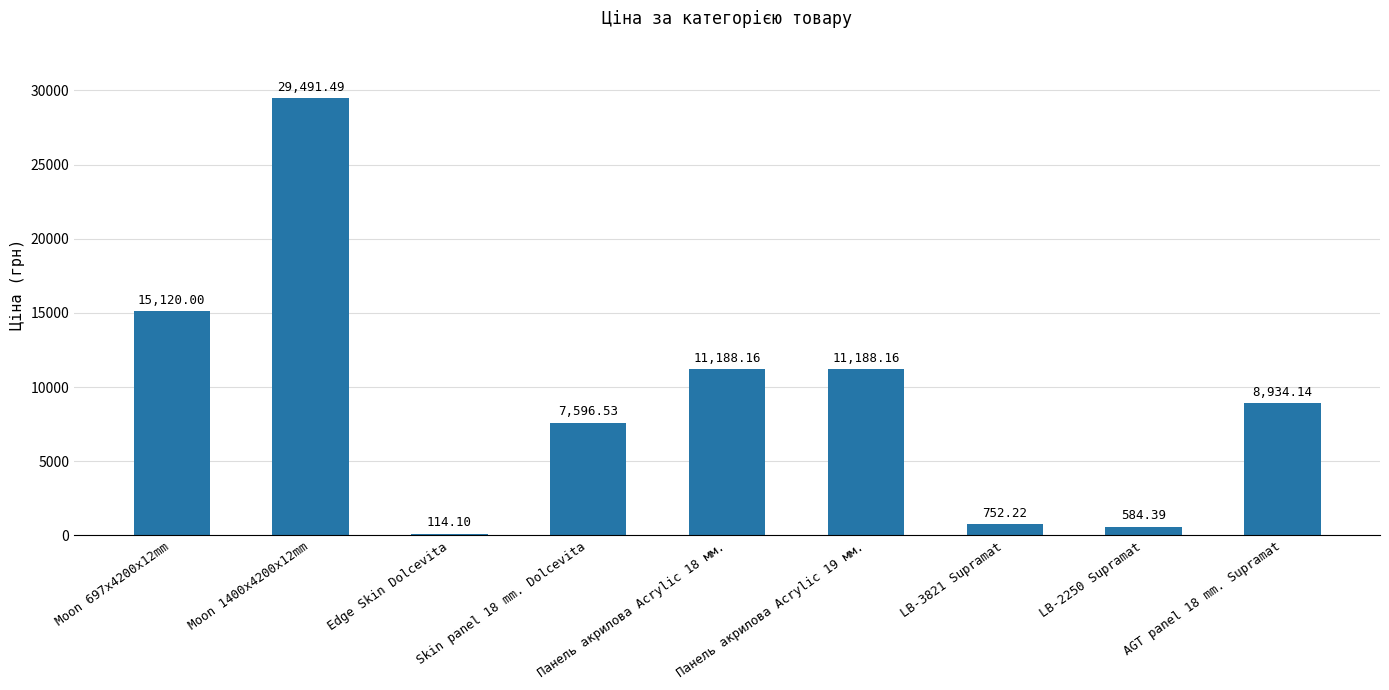

What is the change in value from Moon 697x4200x12mm to AGT panel 18 mm. Supramat?

-6185.9